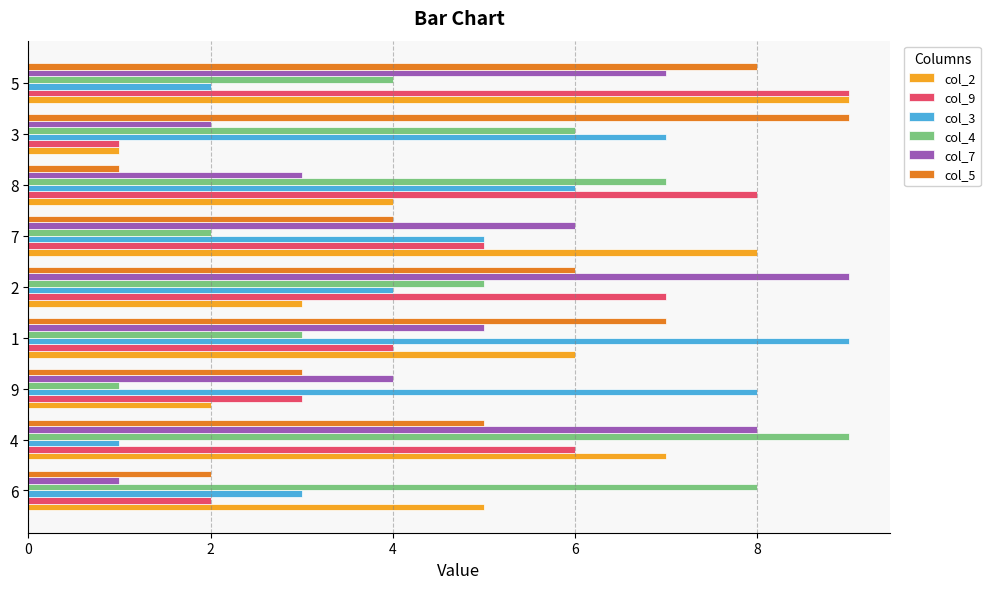

What is the difference between the highest and lowest values at 4?

8